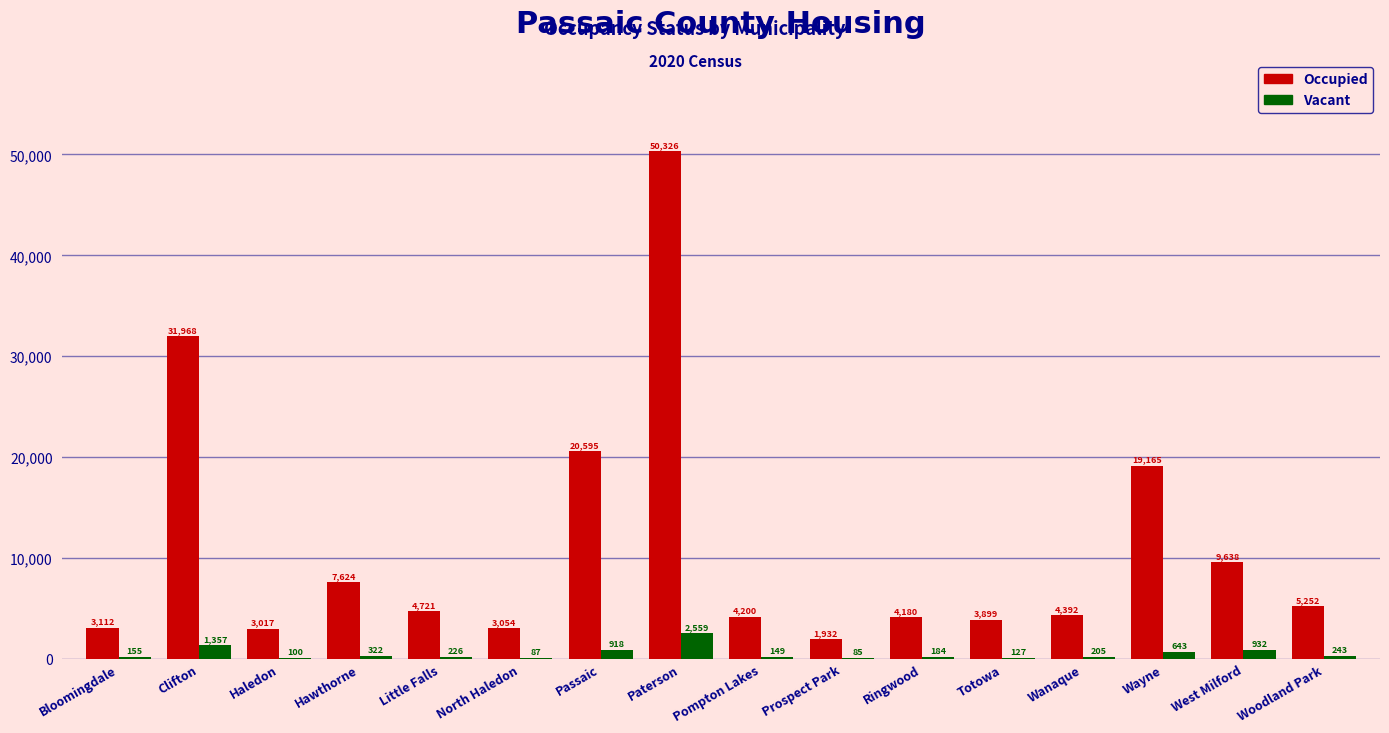

Reading right to left, what are all the values shown in this chart?

Occupied: 5252	9638	19165	4392	3899	4180	1932	4200	50326	20595	3054	4721	7624	3017	31968	3112
Vacant: 243	932	643	205	127	184	85	149	2559	918	87	226	322	100	1357	155